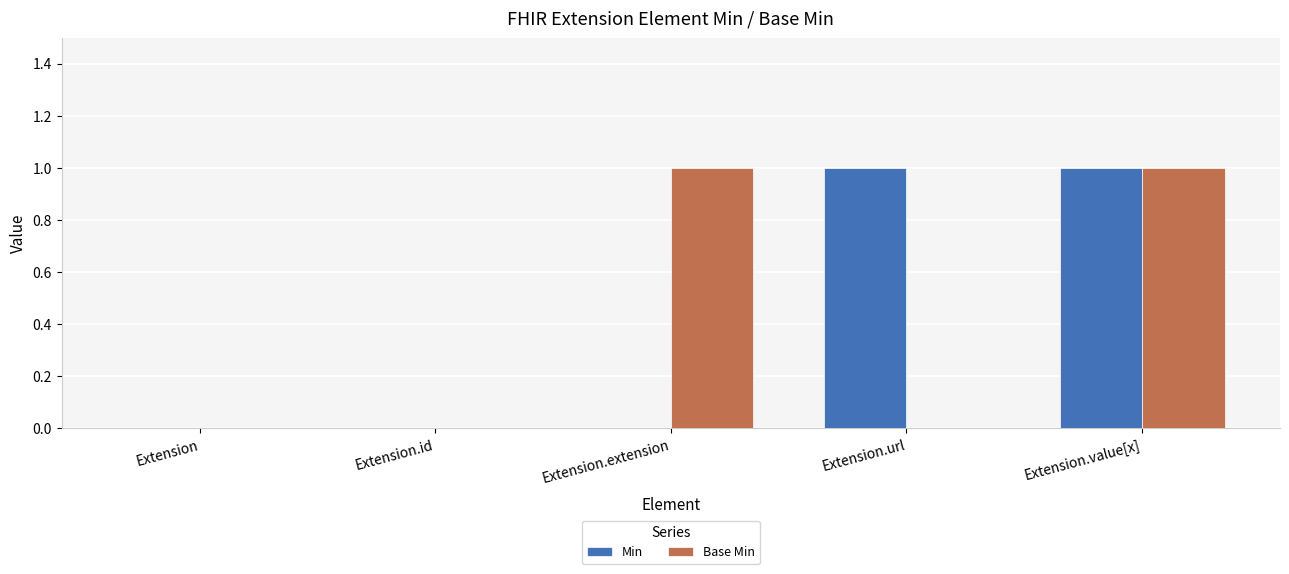

Which series changed the most between Extension.id and Extension.extension?

Base Min